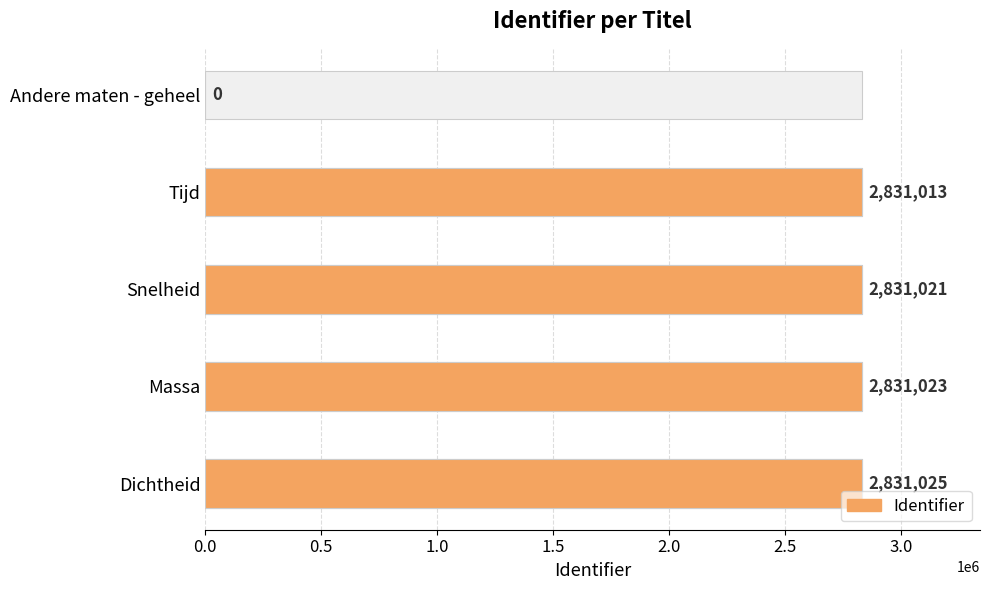

Rank the categories by value from highest to lowest.

Dichtheid, Massa, Snelheid, Tijd, Andere maten - geheel